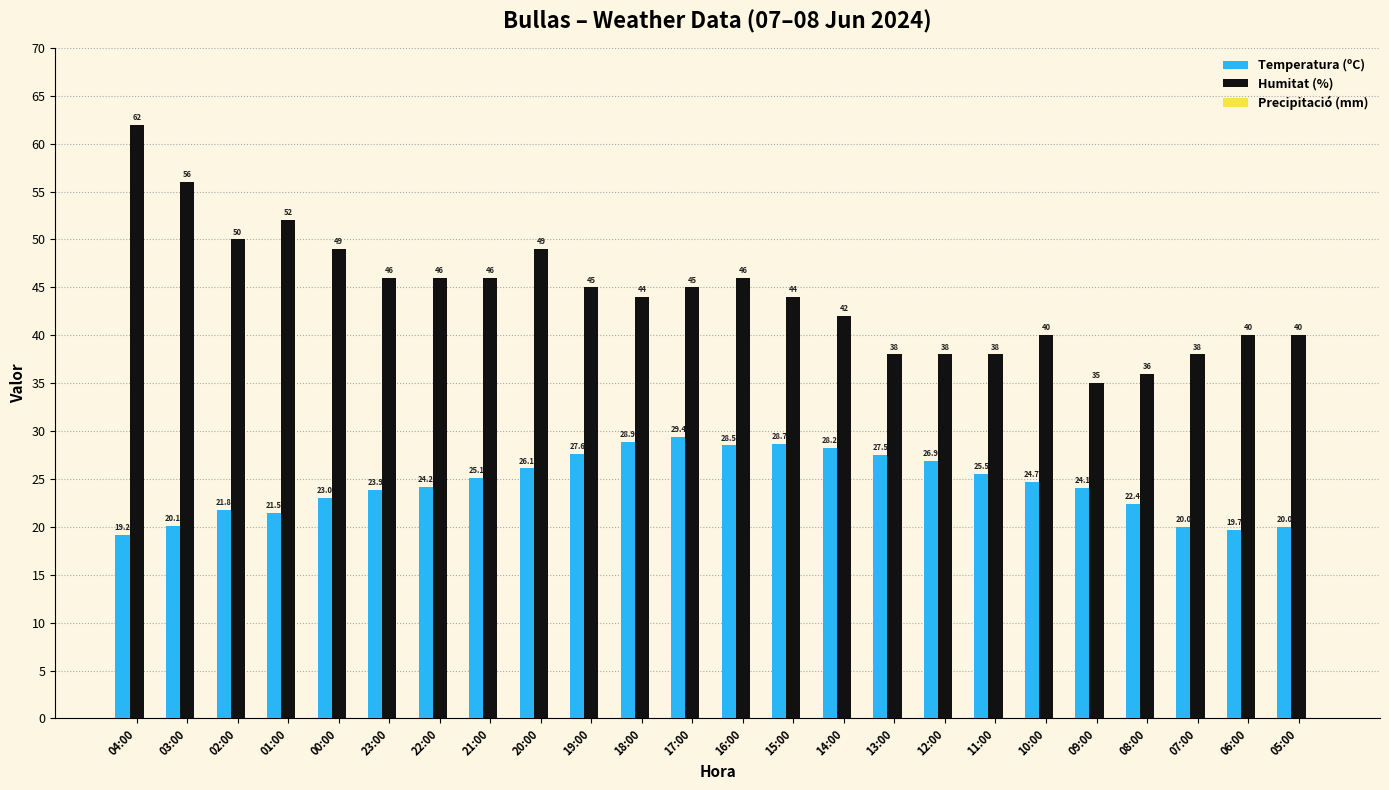

Rank the series by their maximum value, from highest to lowest.

Humitat (%), Temperatura (ºC)